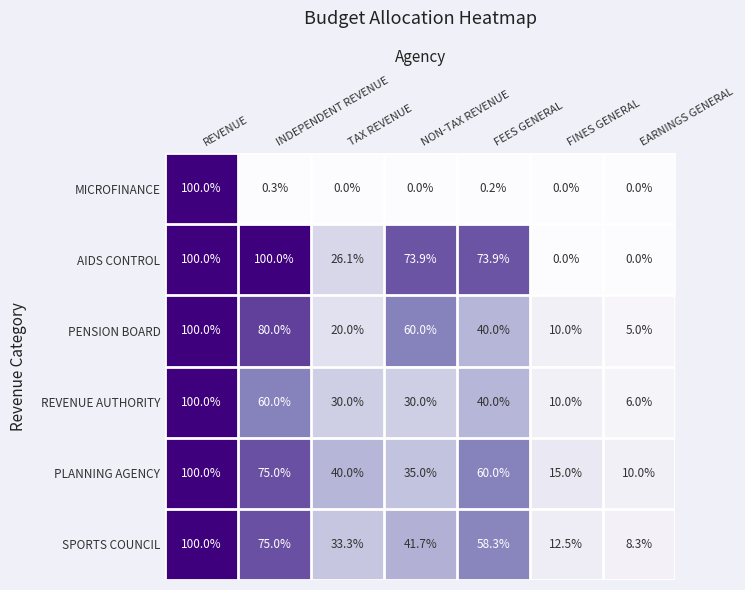

What is the average value of the REVENUE AUTHORITY series?

39.4